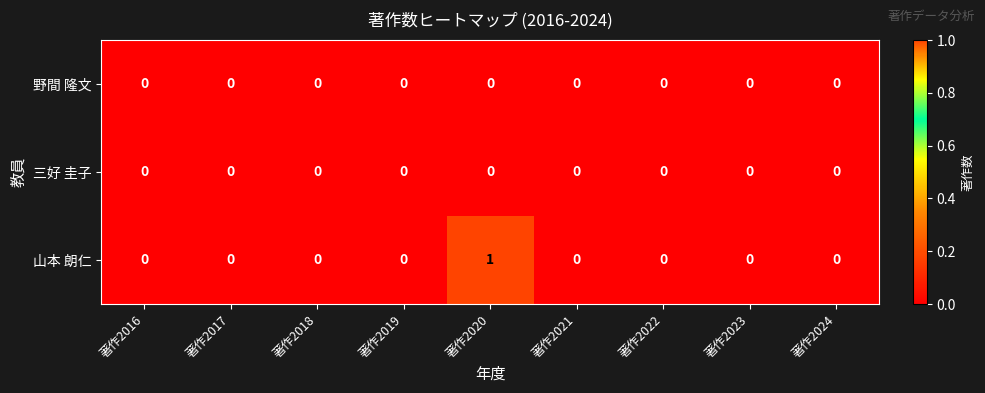

How many data points does each series have?

9